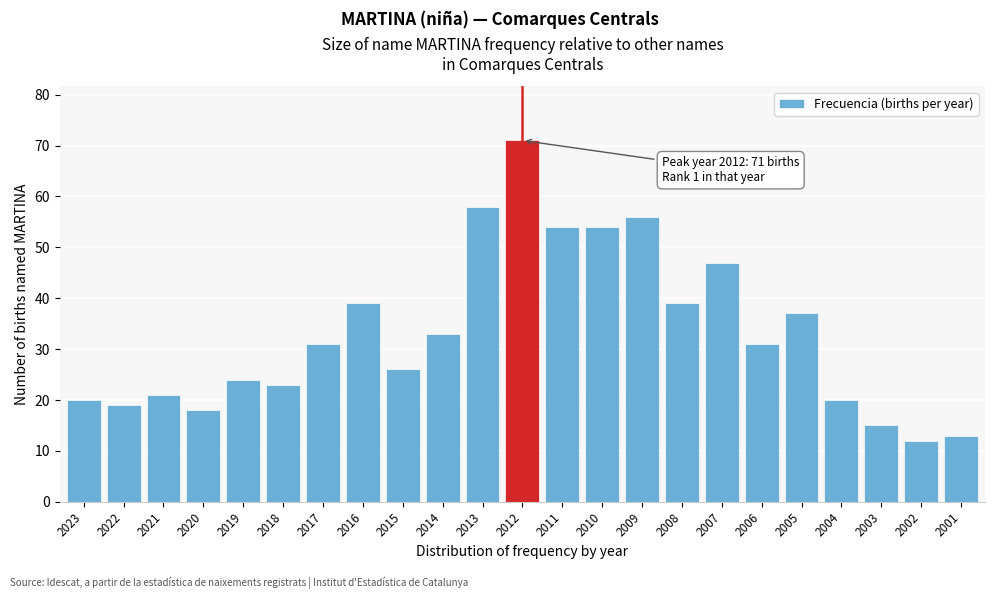

Reading right to left, extract all data points from this chart.

2001=13	2002=12	2003=15	2004=20	2005=37	2006=31	2007=47	2008=39	2009=56	2010=54	2011=54	2012=71	2013=58	2014=33	2015=26	2016=39	2017=31	2018=23	2019=24	2020=18	2021=21	2022=19	2023=20